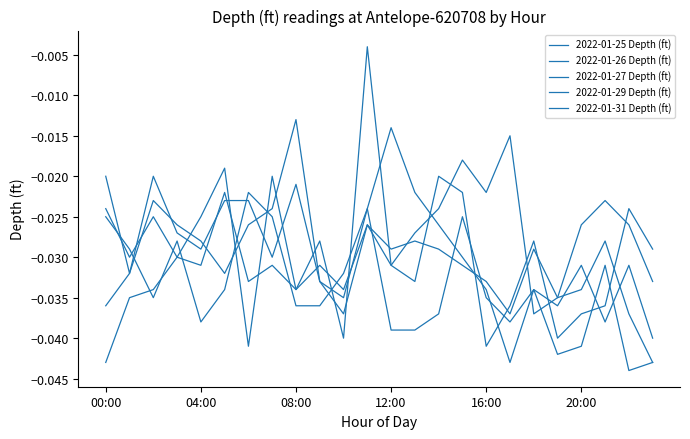

Reading left to right, extract all data points from this chart.

2022-01-25 Depth (ft): -0.0	-0.0	-0.0	-0.0	-0.0	-0.0	-0.0	-0.0	-0.0	-0.0	-0.0	-0.0	-0.0	-0.0	-0.0	-0.0	-0.0	-0.0	-0.0	-0.0	-0.0	-0.0	-0.0	-0.0
2022-01-26 Depth (ft): -0.0	-0.0	-0.0	-0.0	-0.0	-0.0	-0.0	-0.0	-0.0	-0.0	-0.0	-0.0	-0.0	-0.0	-0.0	-0.0	-0.0	-0.0	-0.0	-0.0	-0.0	-0.0	-0.0	-0.0
2022-01-27 Depth (ft): -0.0	-0.0	-0.0	-0.0	-0.0	-0.0	-0.0	-0.0	-0.0	-0.0	-0.0	-0.0	-0.0	-0.0	-0.0	-0.0	-0.0	-0.0	-0.0	-0.0	-0.0	-0.0	-0.0	-0.0
2022-01-29 Depth (ft): -0.0	-0.0	-0.0	-0.0	-0.0	-0.0	-0.0	-0.0	-0.0	-0.0	-0.0	-0.0	-0.0	-0.0	-0.0	-0.0	-0.0	-0.0	-0.0	-0.0	-0.0	-0.0	-0.0	-0.0
2022-01-31 Depth (ft): -0.0	-0.0	-0.0	-0.0	-0.0	-0.0	-0.0	-0.0	-0.0	-0.0	-0.0	-0.0	-0.0	-0.0	-0.0	-0.0	-0.0	-0.0	-0.0	-0.0	-0.0	-0.0	-0.0	-0.0